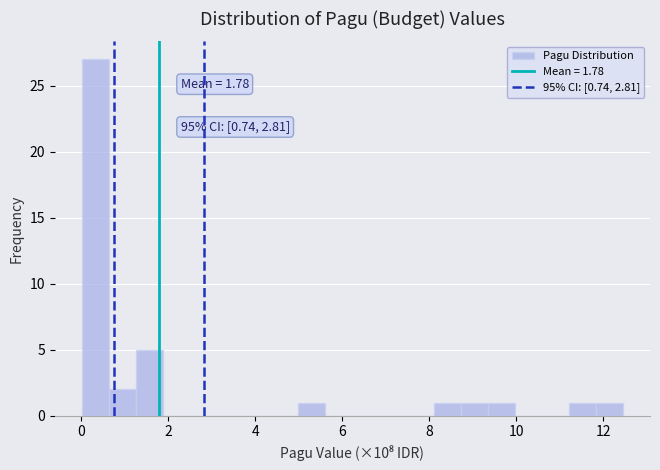

Around what value on the x-axis is the tallest bar? Give the approximate position of its centre, as read against the axis.

0.4